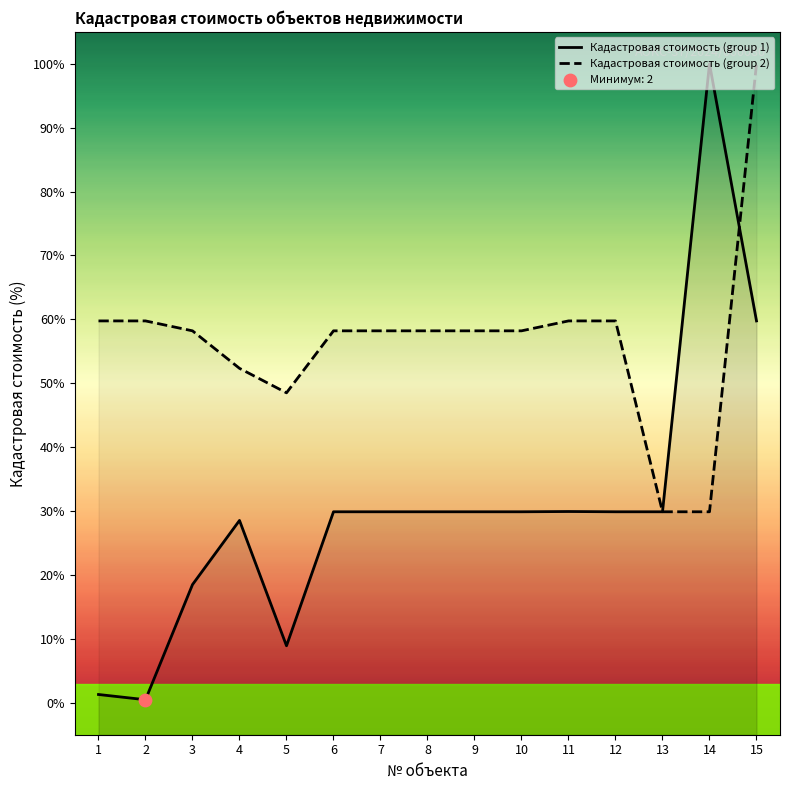

What are all the series names shown in the legend?

Кадастровая стоимость (group 1), Кадастровая стоимость (group 2)